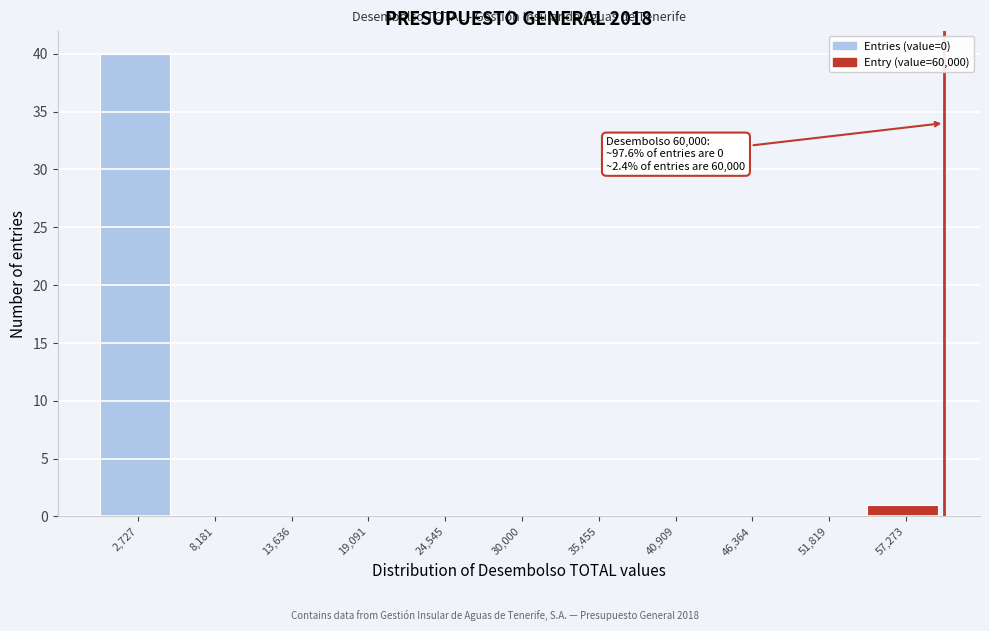

Over which range of the x-axis is the bar tallest?

0 to 5000